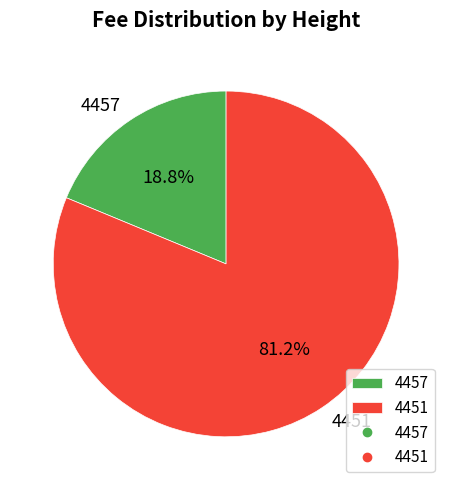

What percentage is the 4457 slice, to the nearest percent?

19%